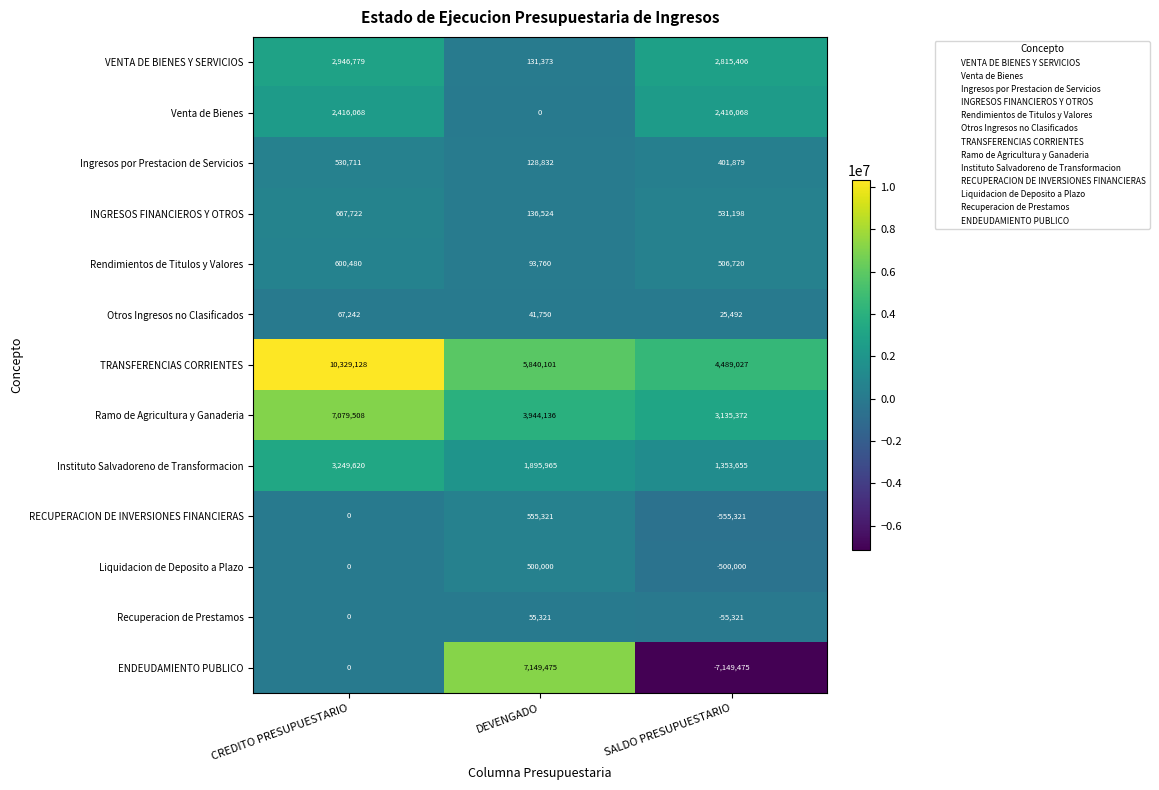

The Ingresos por Prestacion de Servicios series shows 216450 at DEVENGADO. True or false?

False